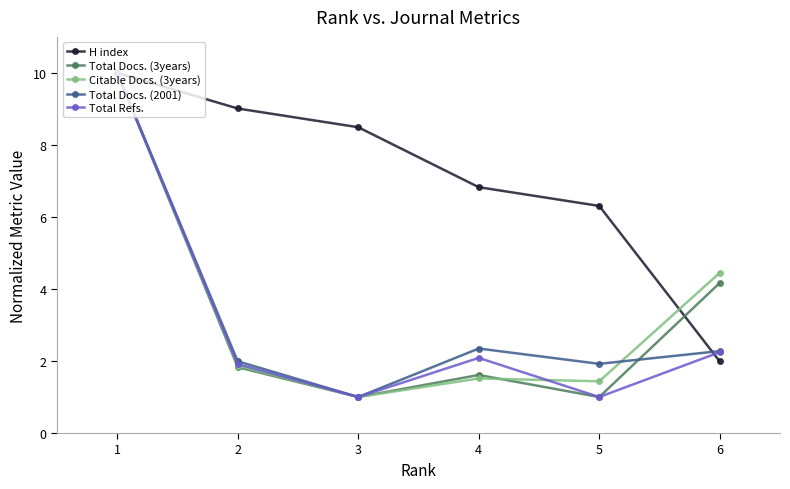

Is it true that H index equals 2.0 at 4?

False